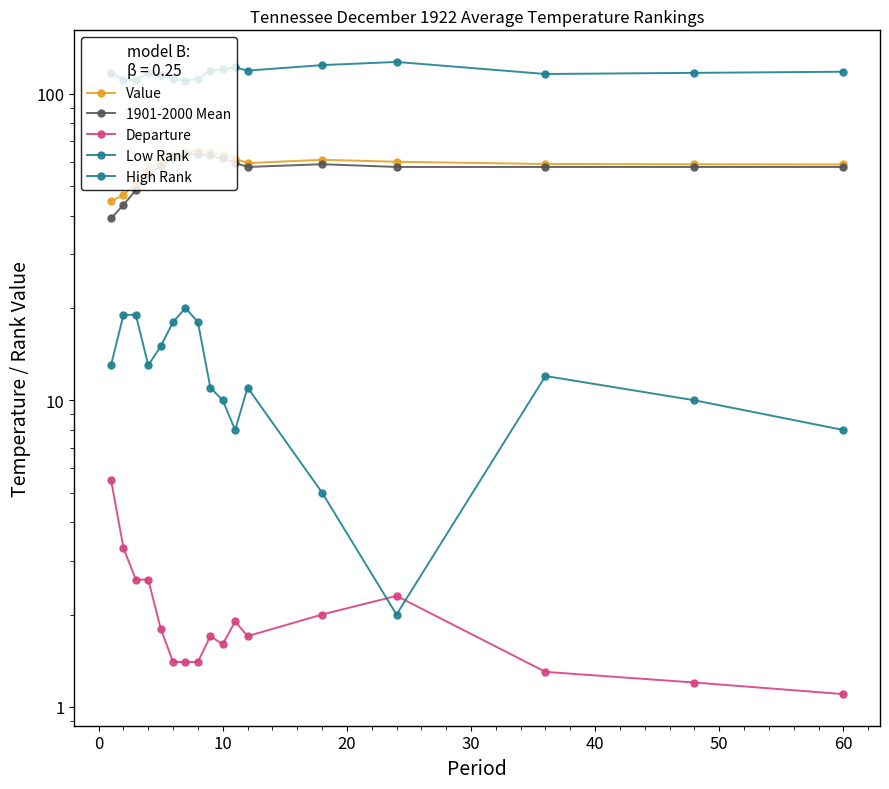

True or false: Low Rank and Departure intersect in this chart.

False